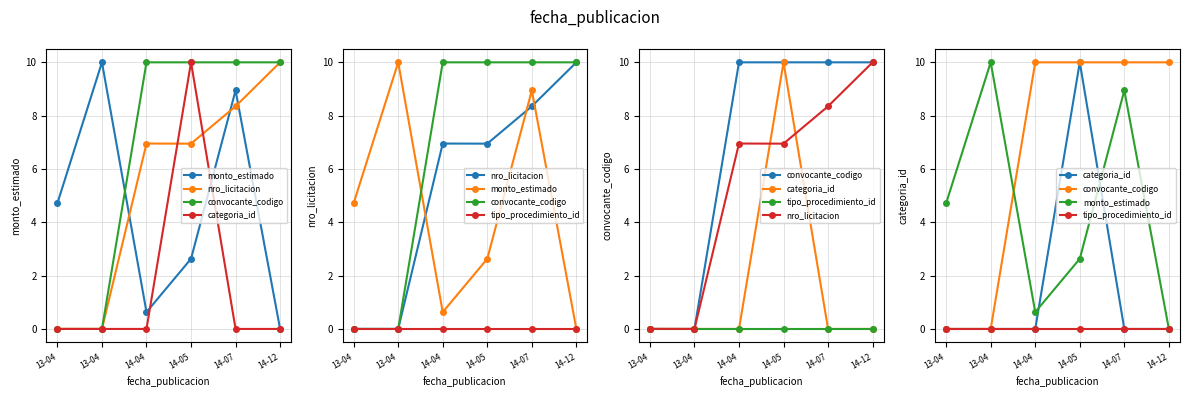

True or false: tipo_procedimiento_id and convocante_codigo cross at least once.

False